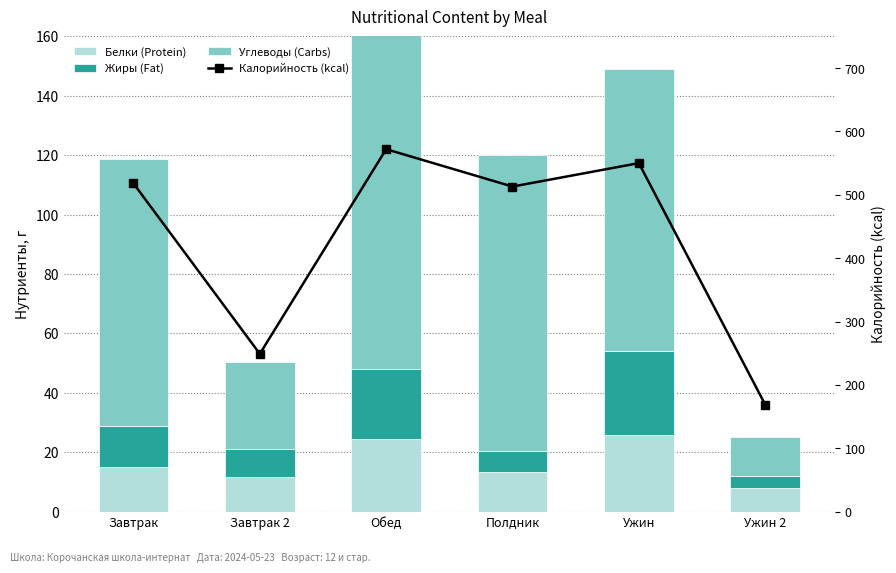

Is it true that Жиры (Fat) equals 9.6 at Завтрак 2?

True